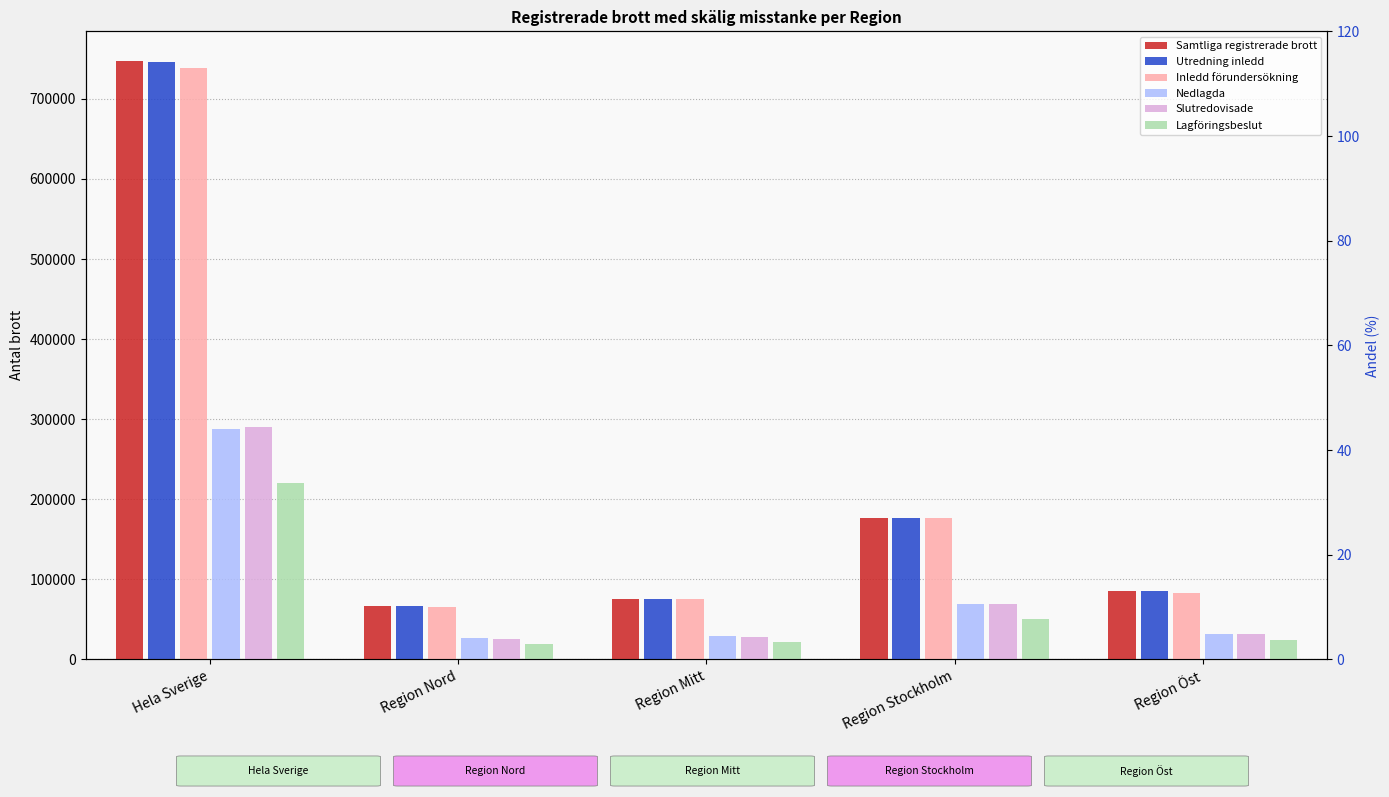

Count the number of categories in the chart.

5